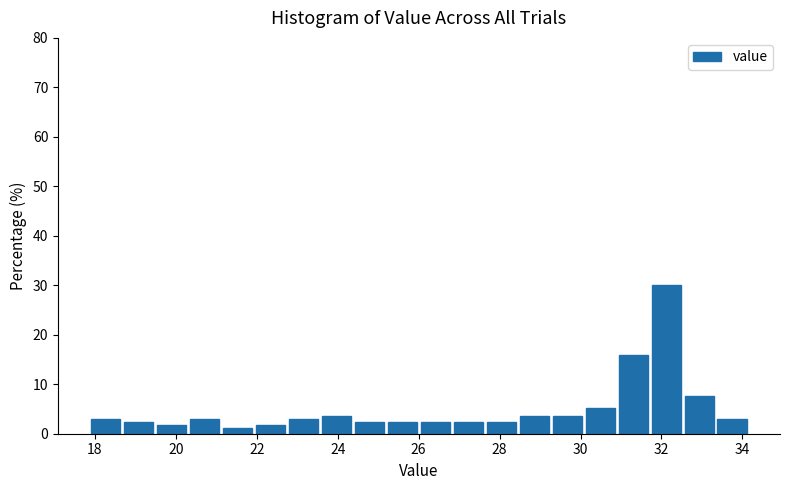

Reading left to right, list every bar in this chart as the range it spans on the x-axis followed by its height. Neither the bar edges nor the heights are printed on the chart, so give them approximately, as read against the axes.

18.0 to 18.8: 3
18.8 to 19.6: 2
19.6 to 20.4: 2
20.4 to 21.2: 3
21.2 to 22.0: 1
22.0 to 22.8: 2
22.8 to 23.6: 3
23.6 to 24.4: 4
24.4 to 25.2: 2
25.2 to 26.0: 2
26.0 to 26.8: 2
26.8 to 27.6: 2
27.6 to 28.4: 2
28.4 to 29.4: 4
29.4 to 30.2: 4
30.2 to 31.0: 5
31.0 to 31.8: 16
31.8 to 32.6: 30
32.6 to 33.4: 8
33.4 to 34.2: 3